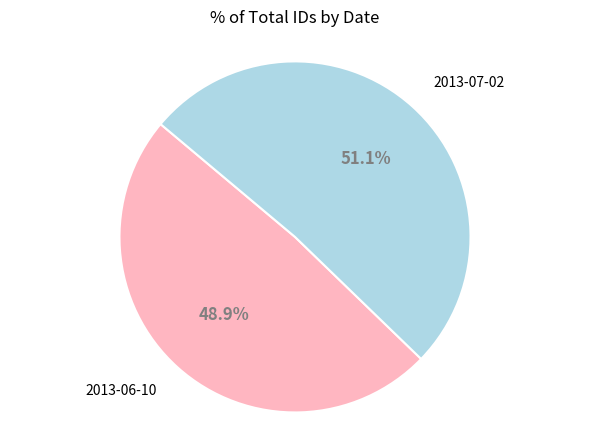

Does 2013-07-02 represent more than half of the total?

Yes